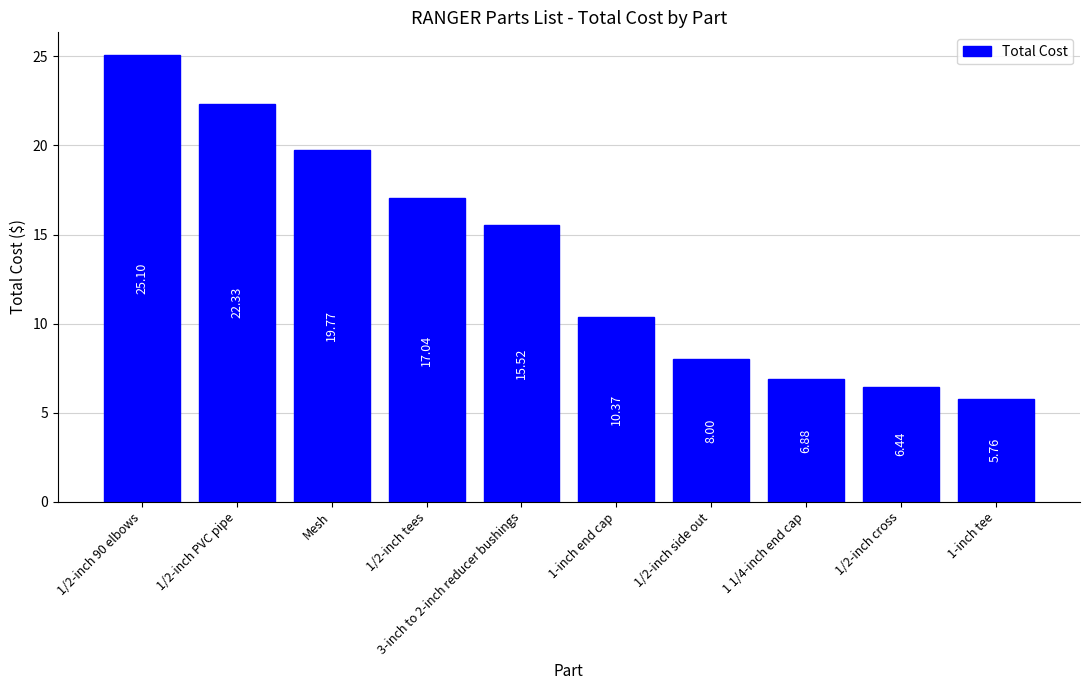

Are the bars horizontal?

No